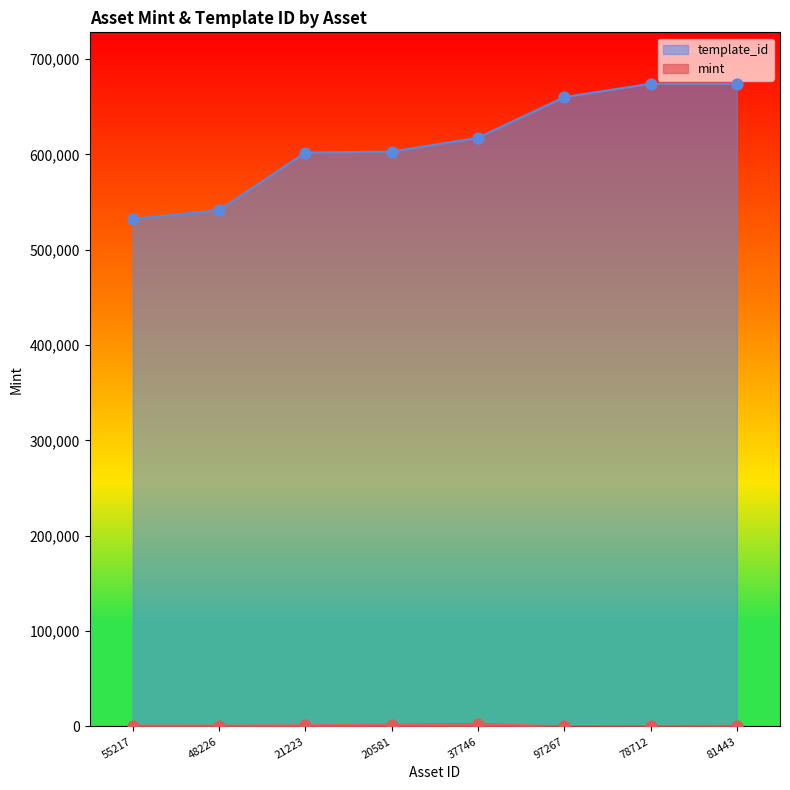

What is the total value across all series at 20581?

604790